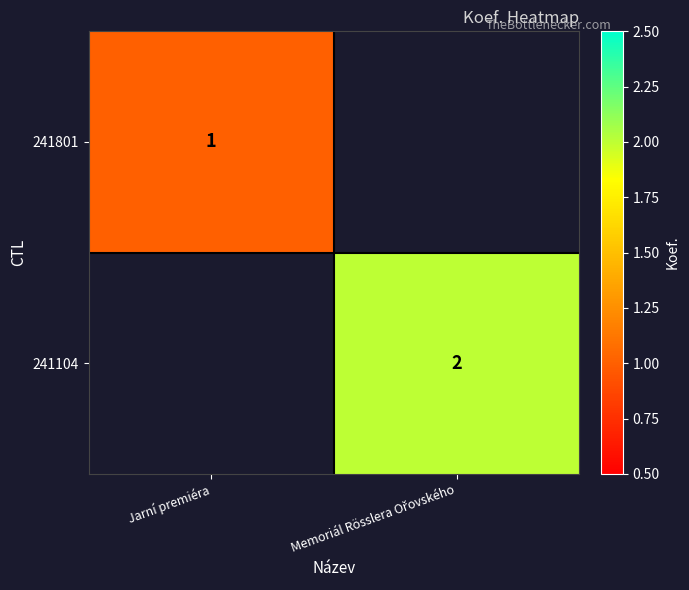

The value of 241801 at Jarní premiéra is 0. True or false?

False